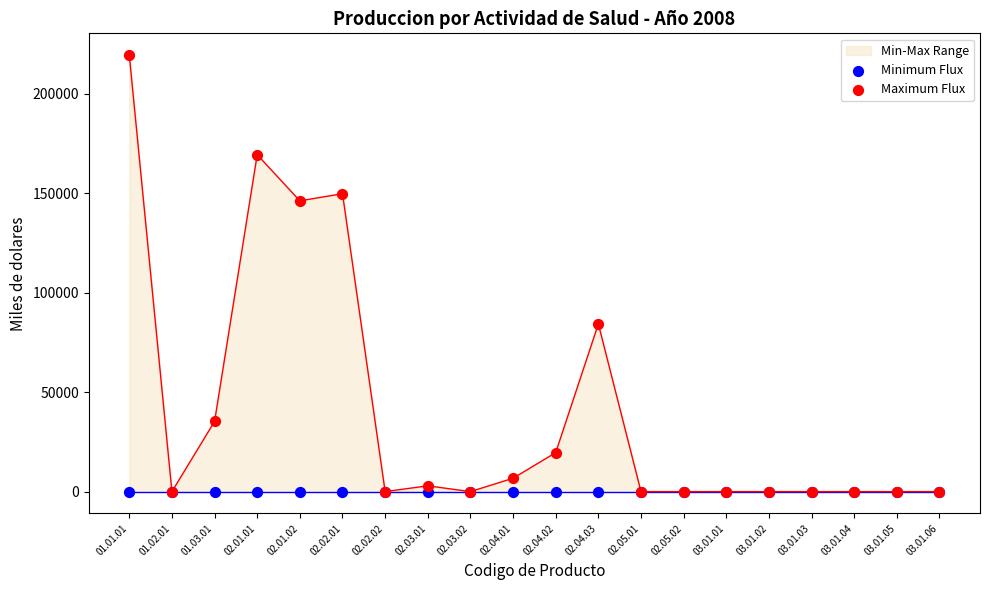

Which series has the widest spread of Y values?

Maximum Flux